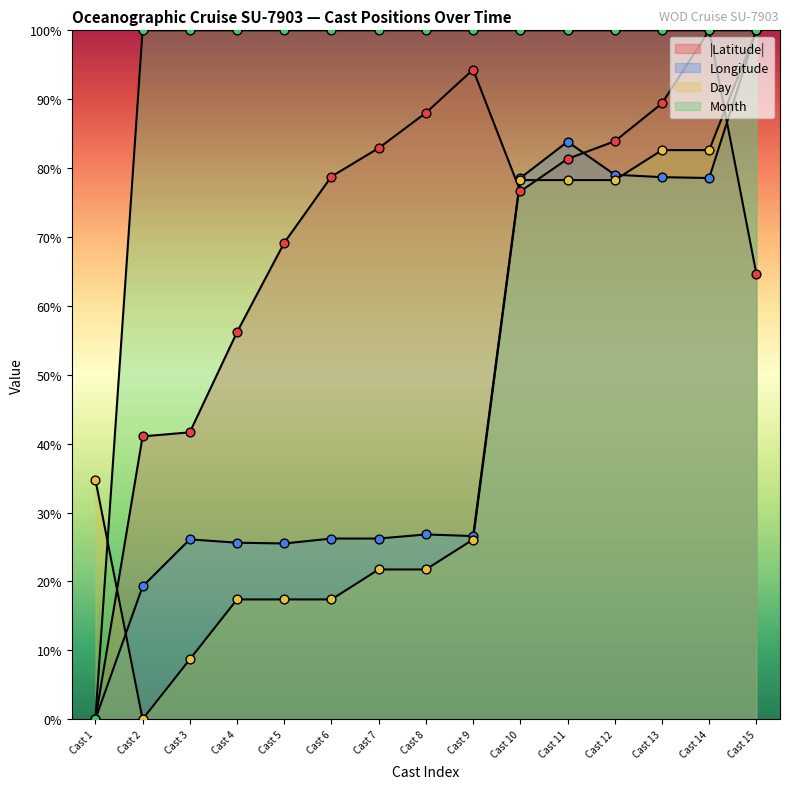

Which series has the largest total across all categories?

Month